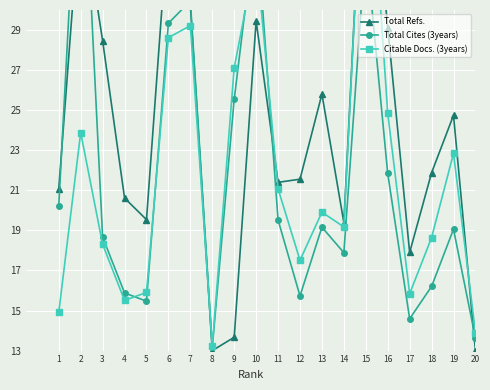

Reading left to right, list all the values displayed in this chart.

Total Refs.: 1=21.1	2=35.5	3=28.5	4=20.6	5=19.5	6=34.5	7=30.2	8=13.0	9=13.7	10=29.5	11=21.4	12=21.6	13=25.8	14=19.4	15=41.0	16=29.1	17=17.9	18=21.9	19=24.7	20=13.0
Total Cites (3years): 1=20.2	2=41.0	3=18.7	4=15.9	5=15.5	6=29.3	7=30.4	8=13.2	9=25.5	10=34.5	11=19.5	12=15.7	13=19.2	14=17.9	15=33.3	16=21.8	17=14.6	18=16.2	19=19.1	20=13.6
Citable Docs. (3years): 1=14.9	2=23.9	3=18.3	4=15.5	5=15.9	6=28.6	7=29.2	8=13.2	9=27.1	10=32.8	11=21.1	12=17.5	13=19.9	14=19.2	15=41.0	16=24.8	17=15.8	18=18.6	19=22.8	20=13.9